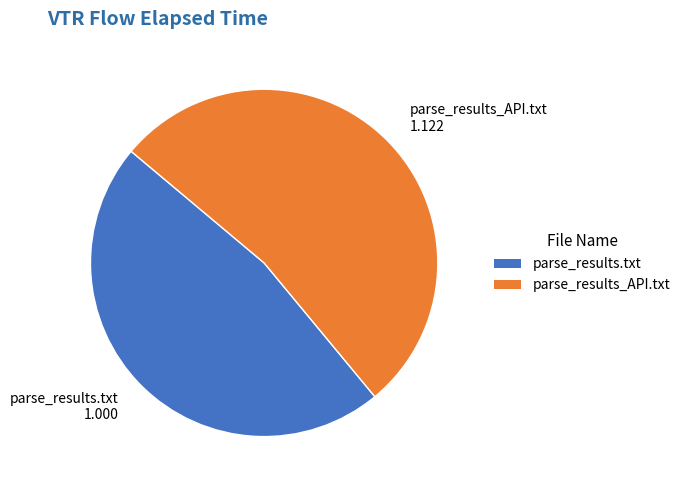

Is the sum of parse_results_API.txt 1.122 and parse_results.txt 1.000 greater than half?

Yes